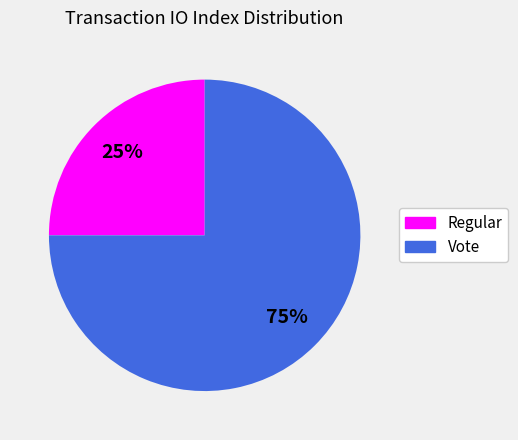

How many slices are in this pie chart?

2